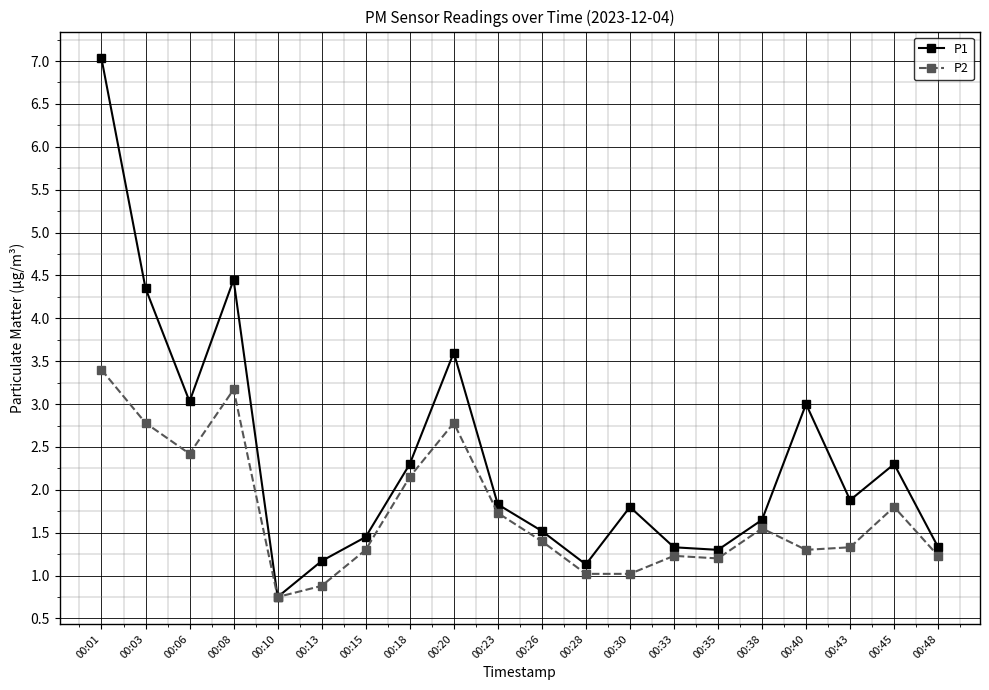

The value of P1 at 00:01 is 4.5. True or false?

False